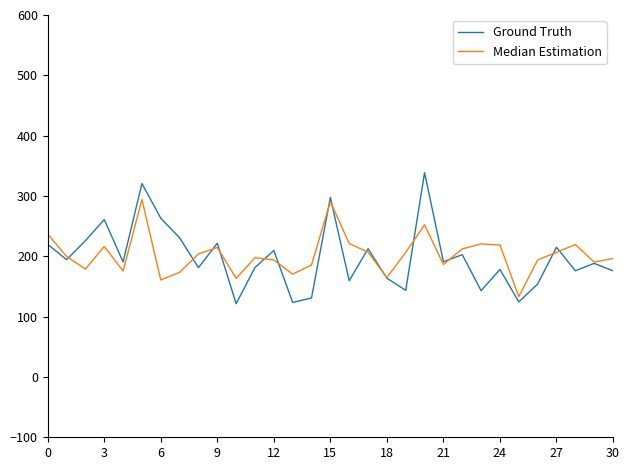

What is the highest value of the Ground Truth series?

338.6